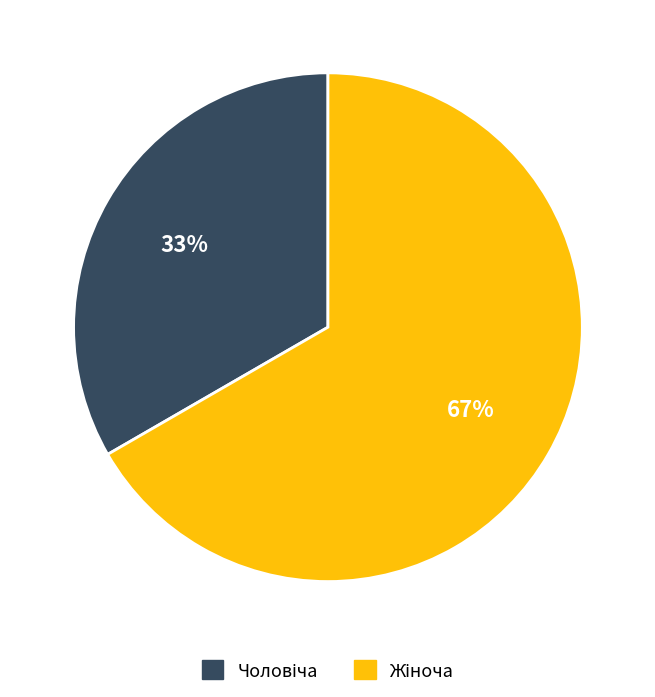

To the nearest percent, what is the average slice percentage?

50%